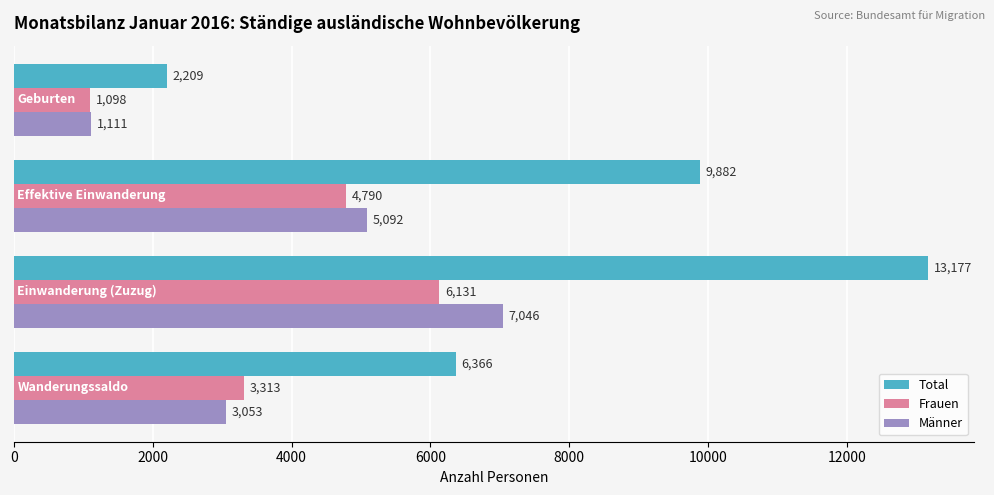

What is the difference between the maximum and minimum values in the Total series?

10968